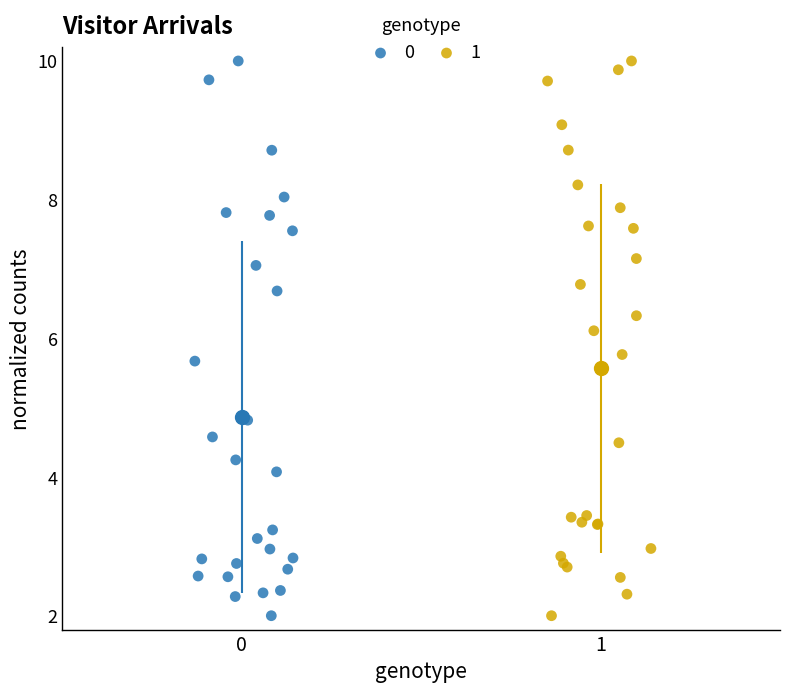

What are all the series names shown in the legend?

0, 1